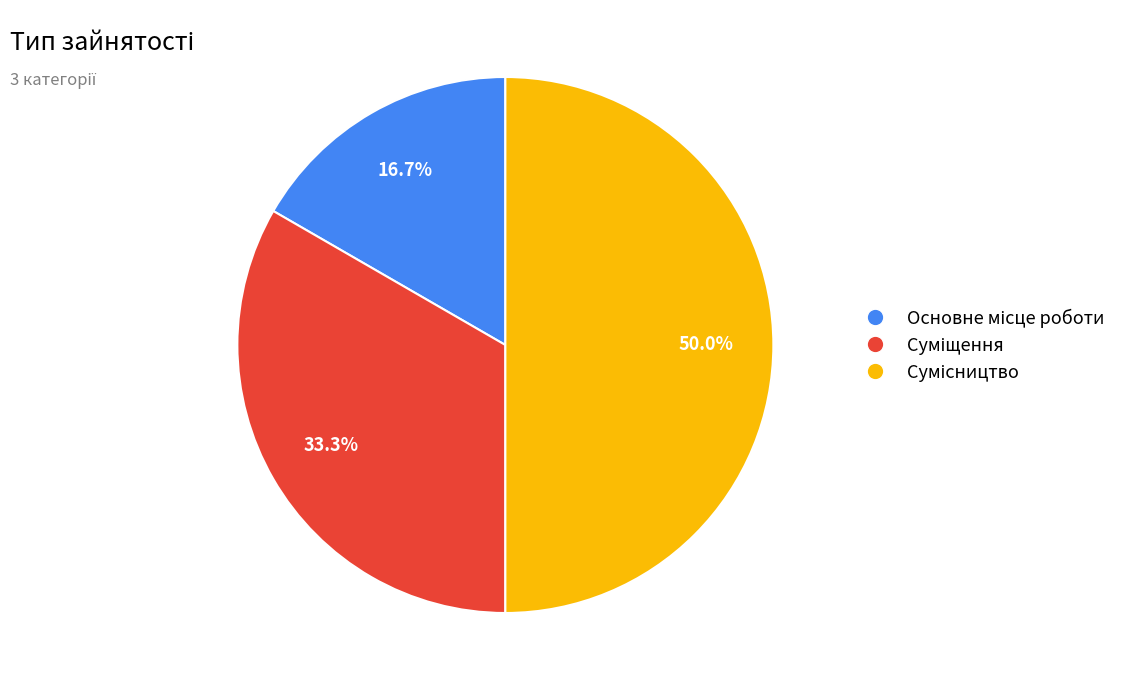

To the nearest percent, what portion does Сумісництво represent?

50%